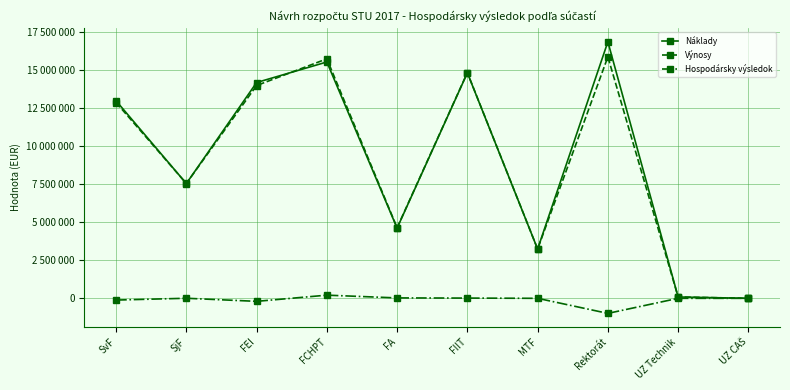

What are all the series names shown in the legend?

Náklady, Výnosy, Hospodársky výsledok